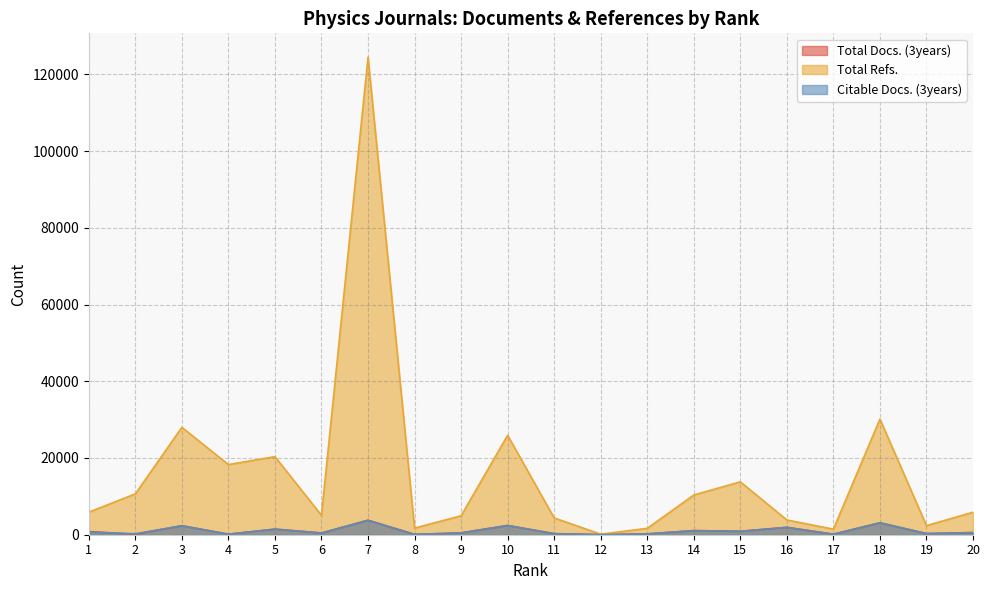

True or false: Total Refs. and Citable Docs. (3years) intersect in this chart.

False